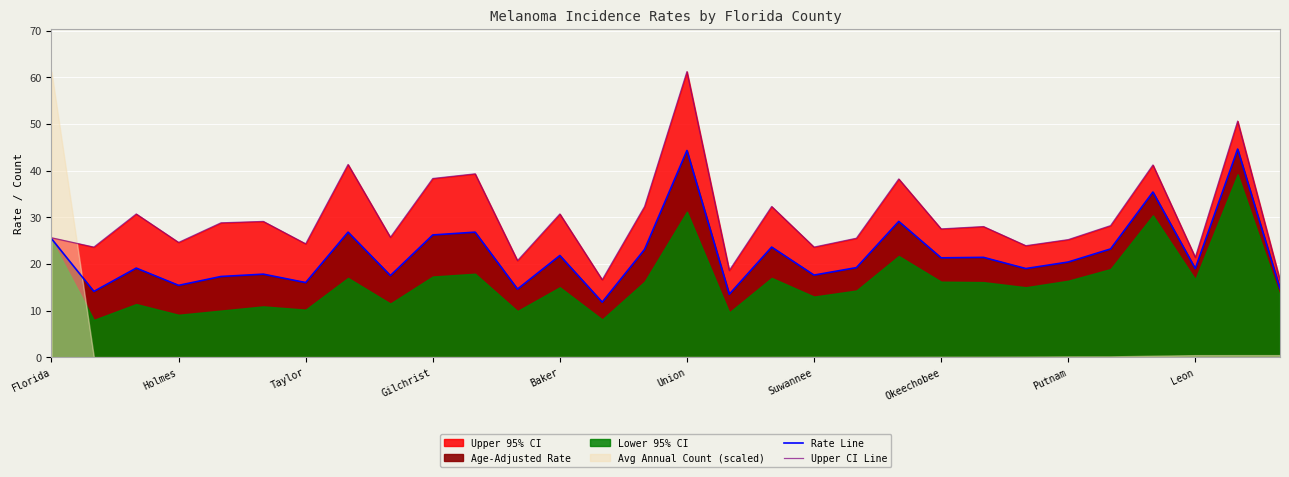

What is the label of the 12th point from the left?

11